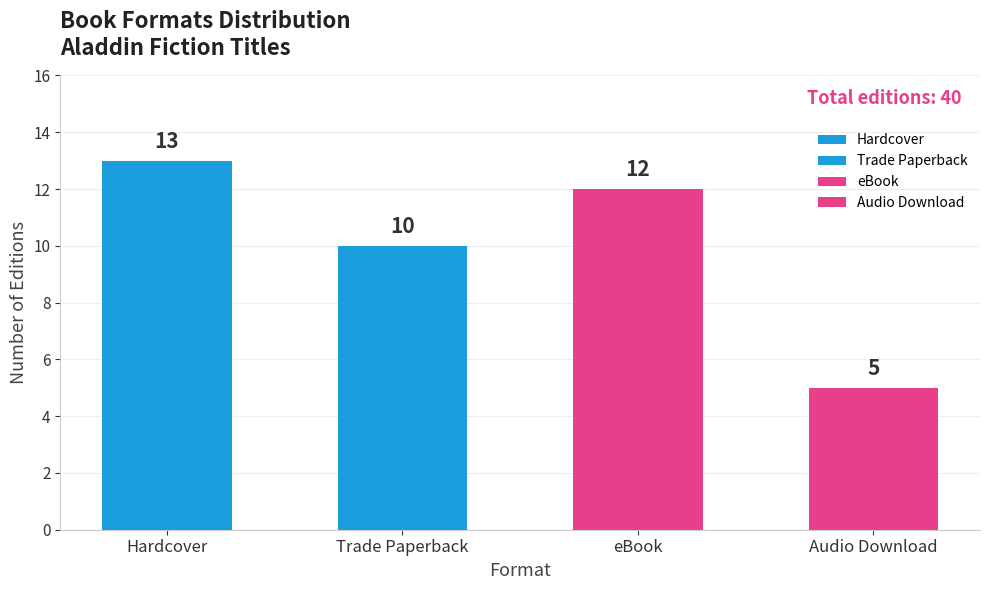

What is the difference between the values at Audio Download and Hardcover?

8